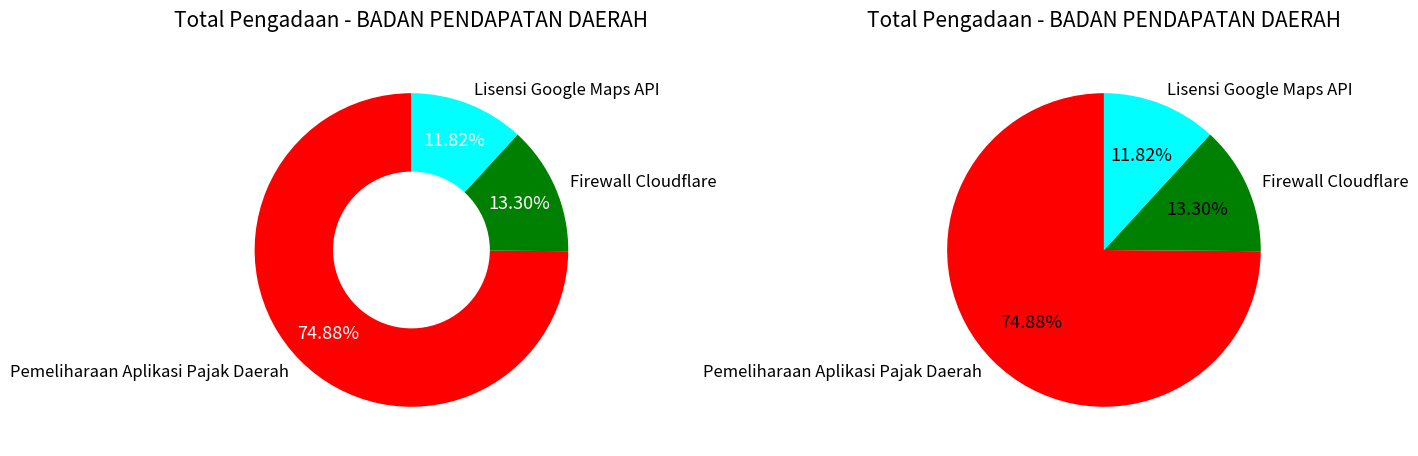

How many segments does this pie chart have?

3